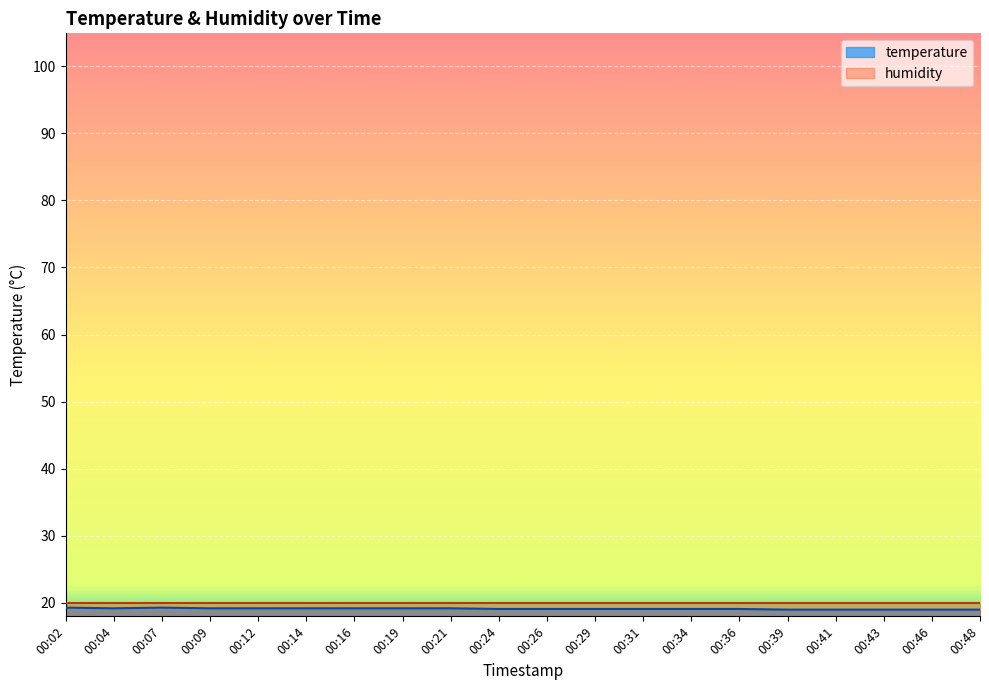

What is the value of the 3rd point from the left?

19.3